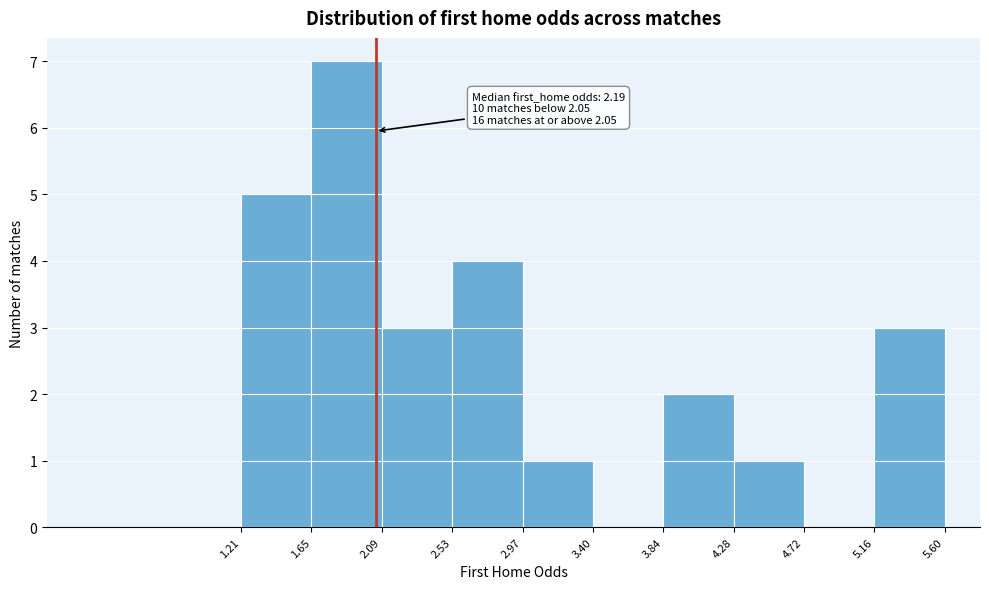

Which range on the x-axis has the tallest bar?

1.65 to 2.09